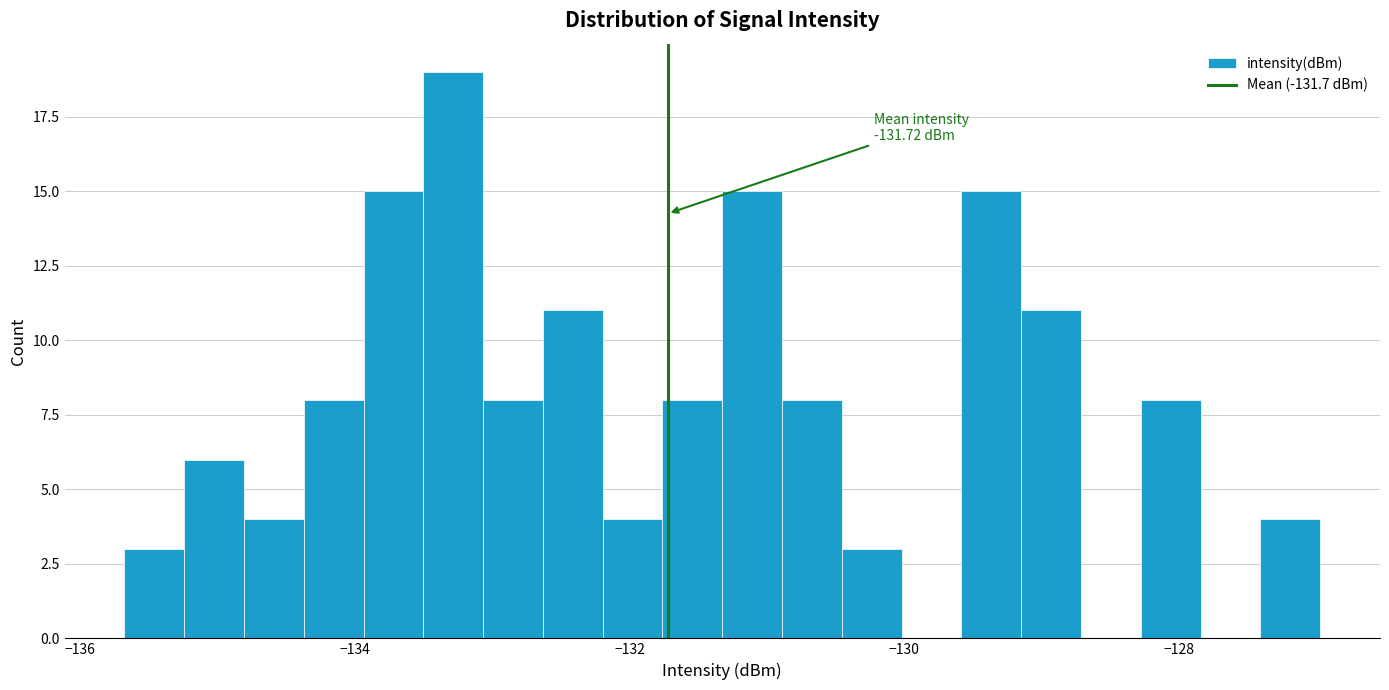

Around what value on the x-axis is the tallest bar? Give the approximate position of its centre, as read against the axis.

-133.2